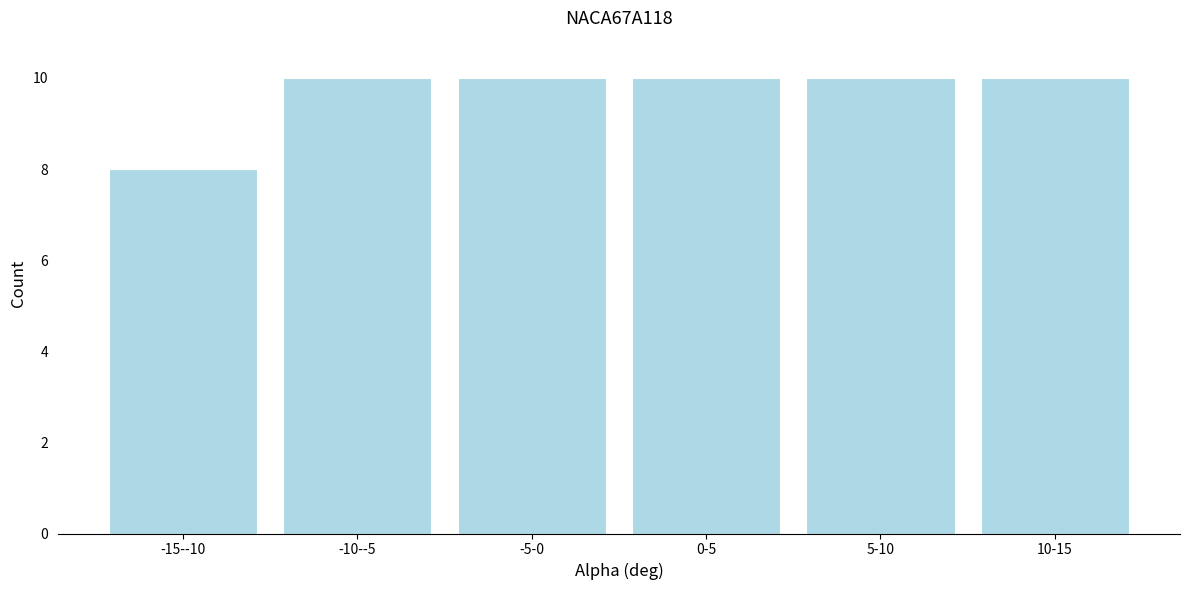

Reading right to left, transcribe all the data shown in this chart.

10-15=10	5-10=10	0-5=10	-5-0=10	-10--5=10	-15--10=8